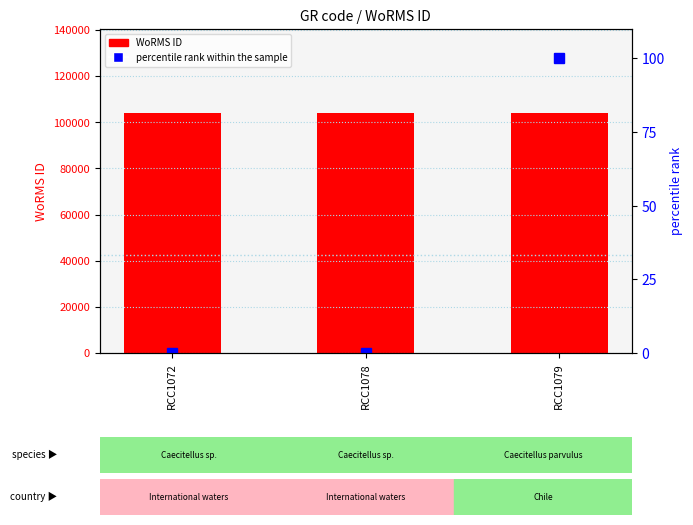

What is the approximate value of WoRMS ID at RCC1078, to the nearest 5?

103990